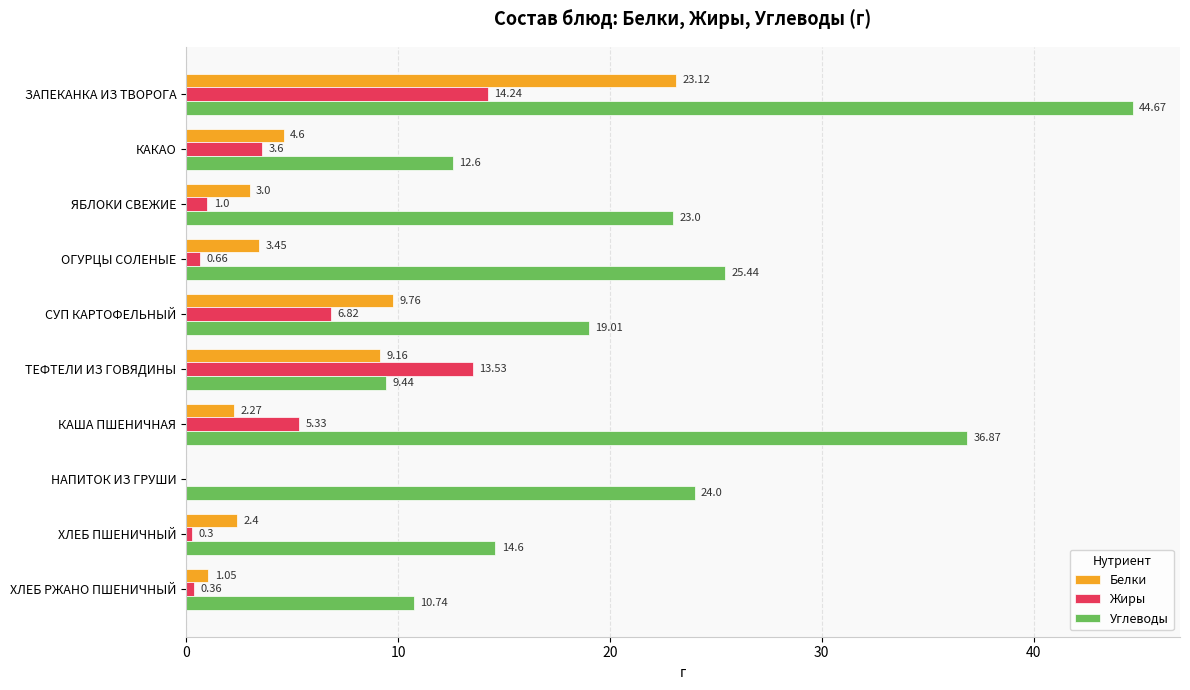

Which series changed the most between ОГУРЦЫ СОЛЕНЫЕ and НАПИТОК ИЗ ГРУШИ?

Белки